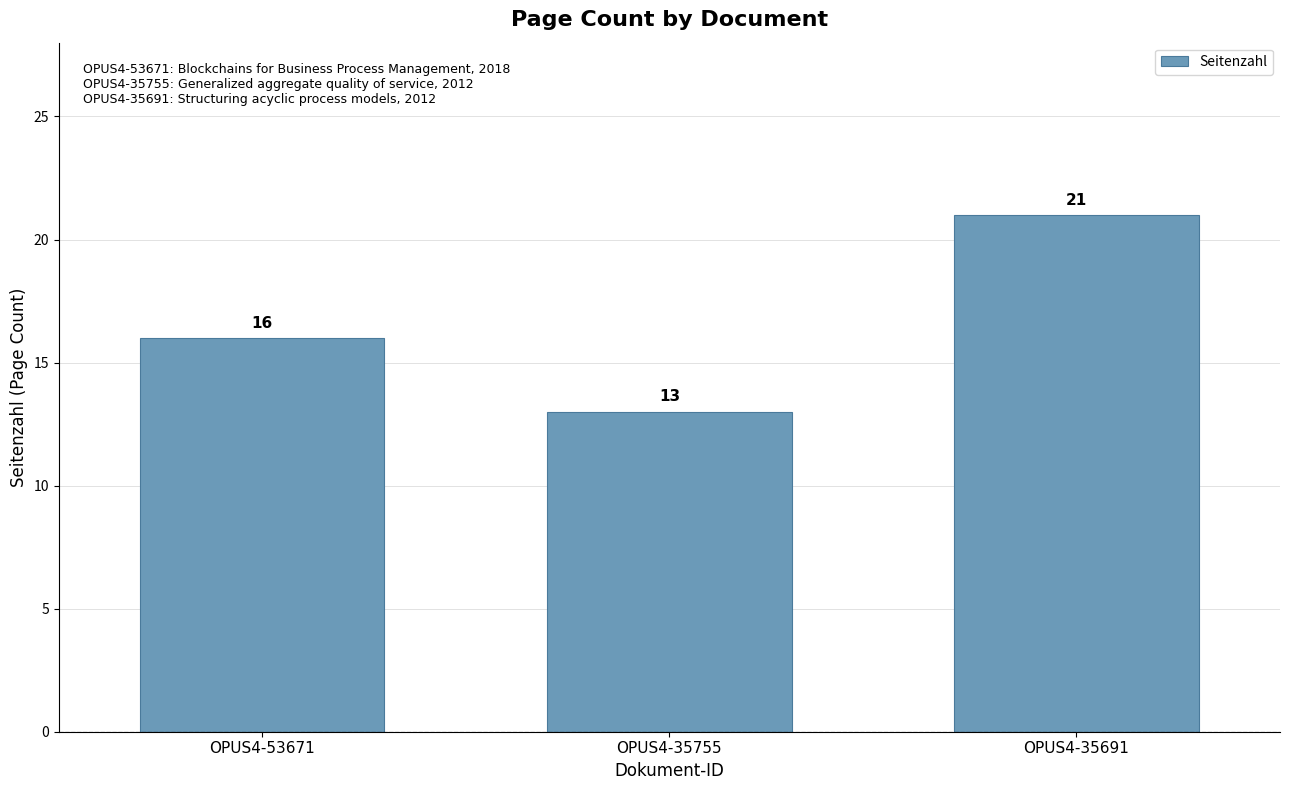

The chart shows a value of 6 at OPUS4-35755. True or false?

False